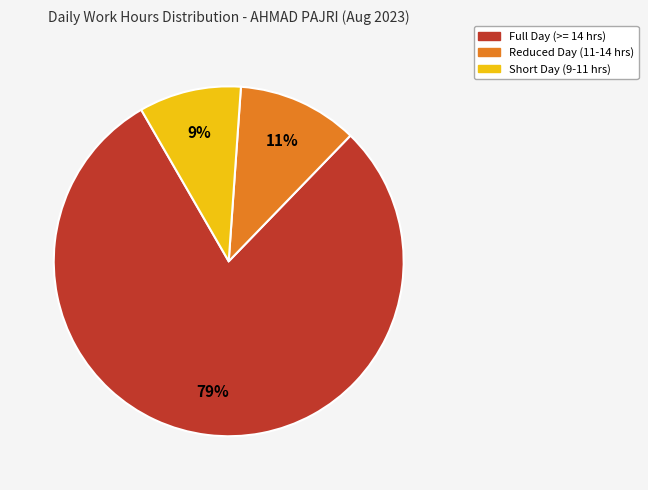

Is there a majority slice in this chart?

Yes